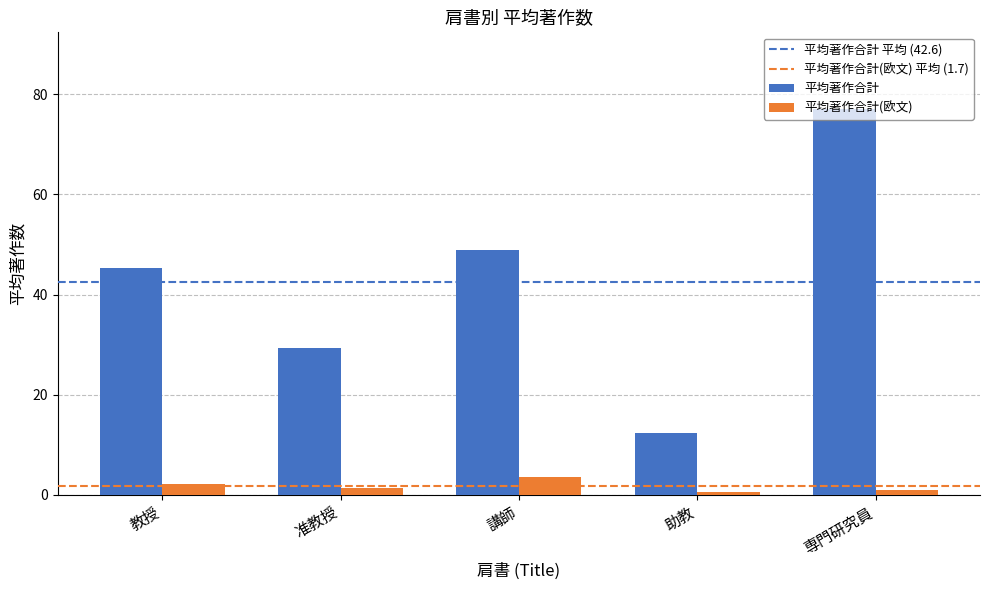

What is the greatest value displayed?

77.0